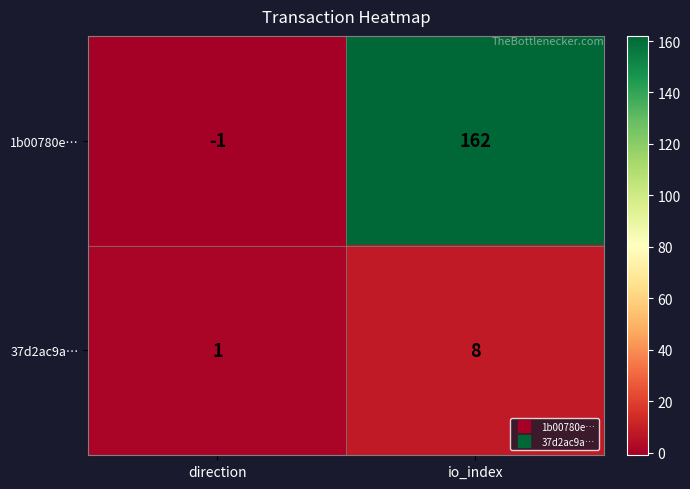

What is the difference between the maximum and minimum values in the 37d2ac9a… series?

7